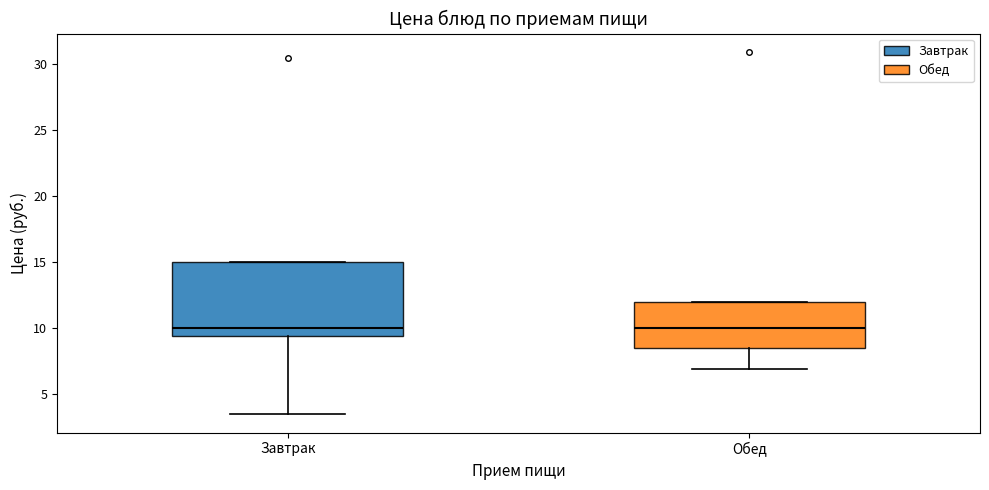

Where is the lower edge of the box for Обед on the y-axis? The values are not printed on the chart, so give them approximately, as read against the axis.

8.5